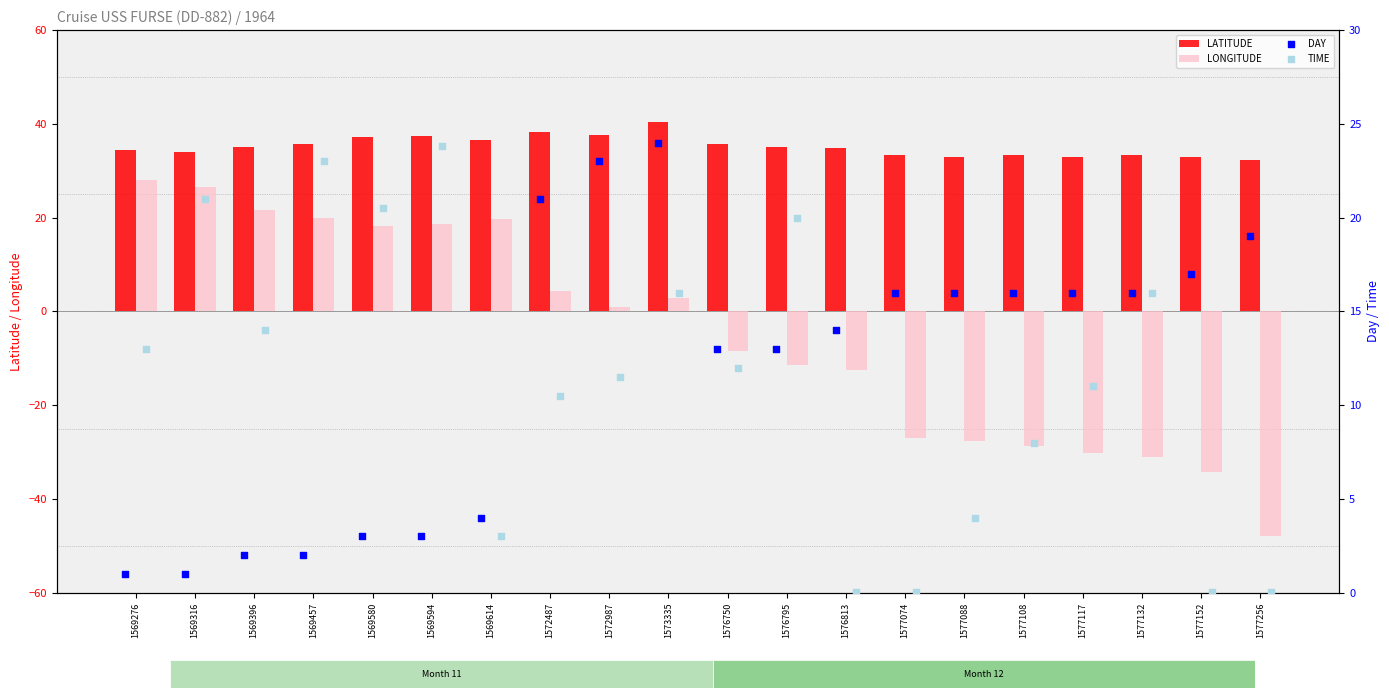

Is the value of LATITUDE at 1573335 greater than the value of LONGITUDE at 1577256?

Yes